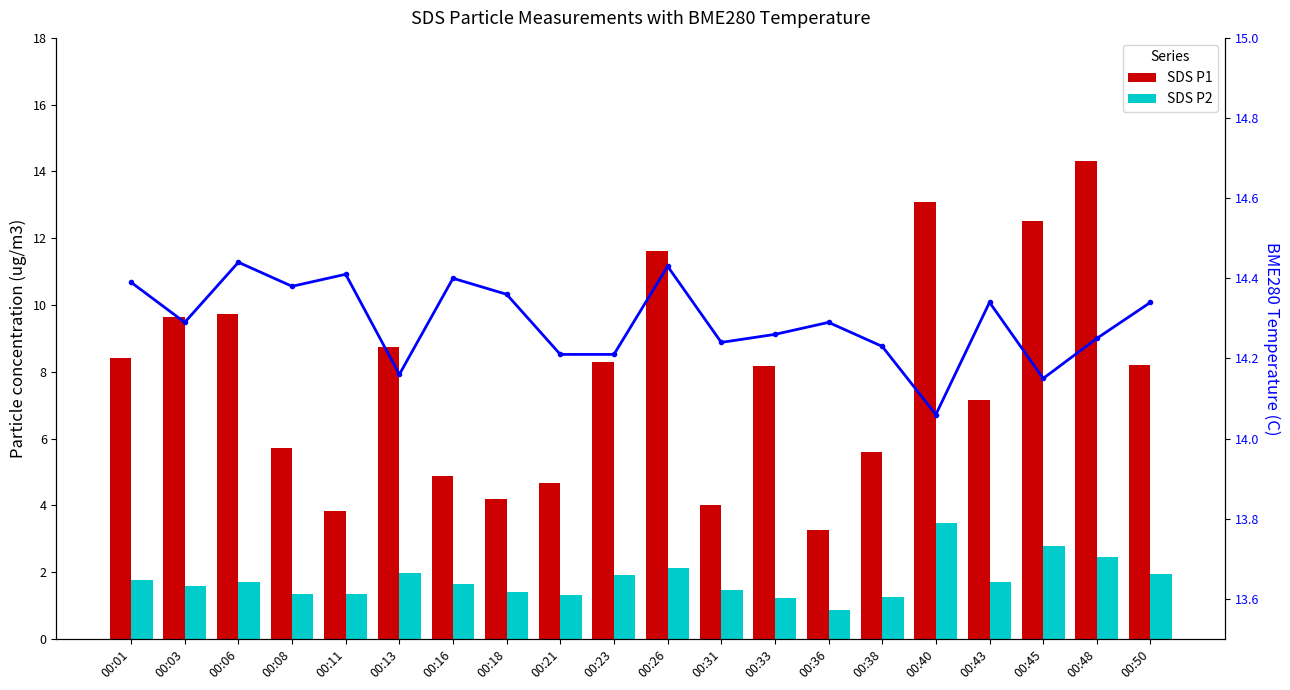

Where does the SDS P2 series first go above 1?

00:01